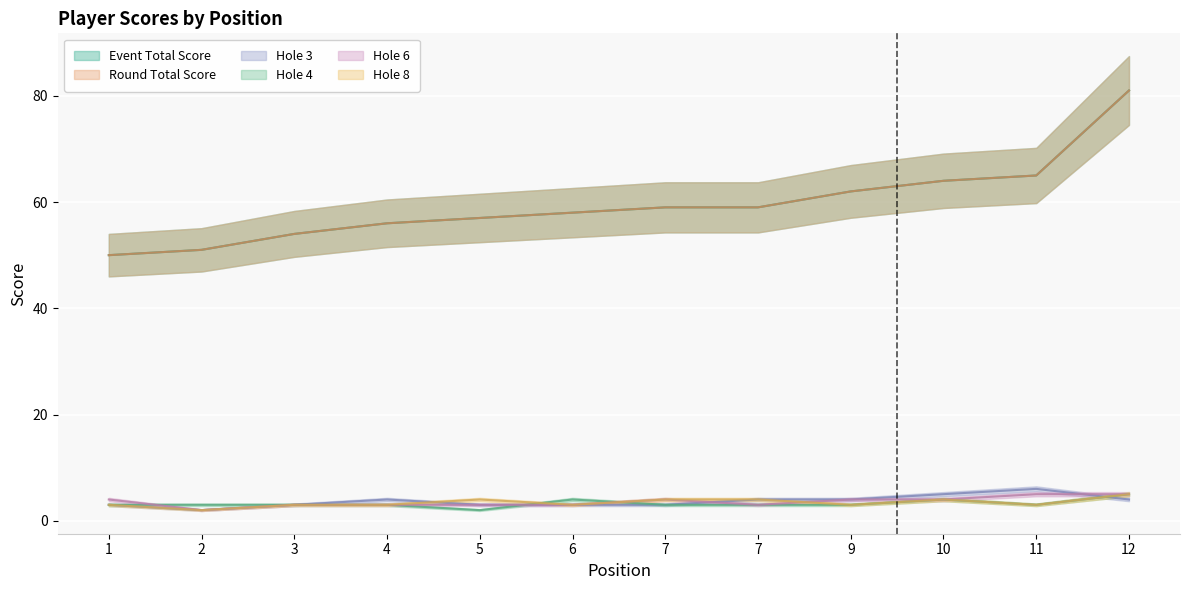

At 6, list the series in order from largest to smallest.

event_total_score, round_total_score, hole_4, hole_3, hole_6, hole_8